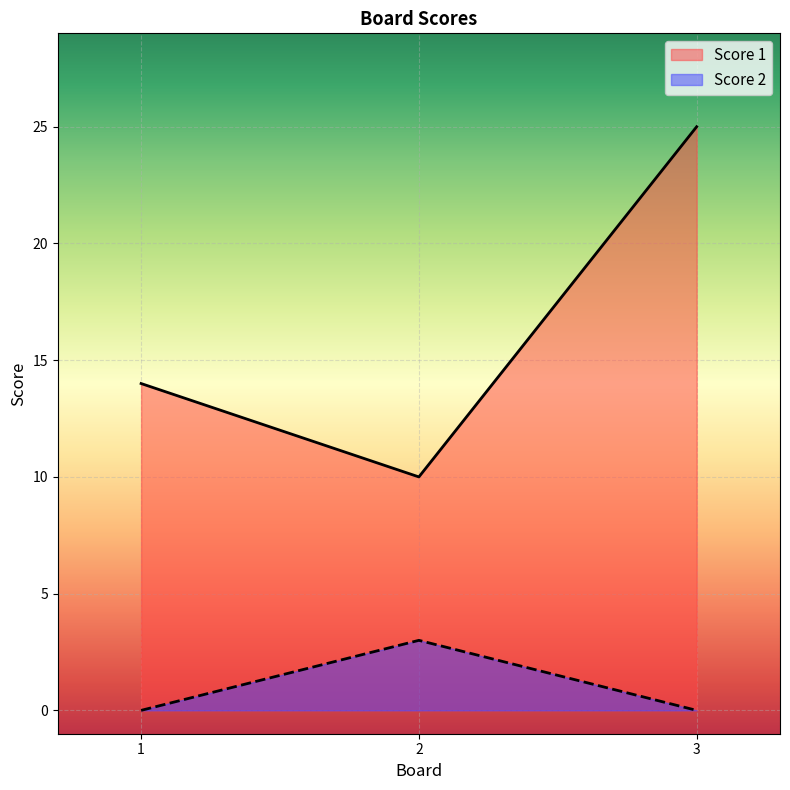

At which category is the sum across all series the highest?

3